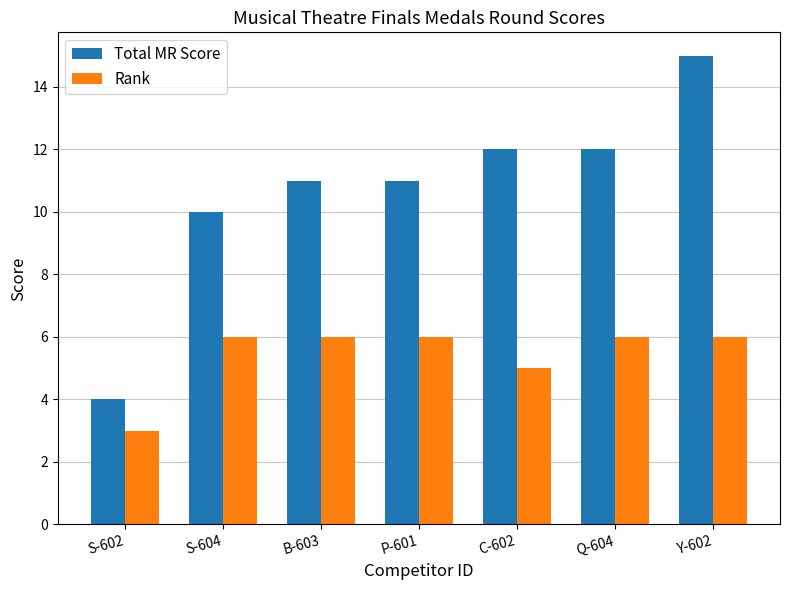

What are all the series names shown in the legend?

Total MR Score, Rank